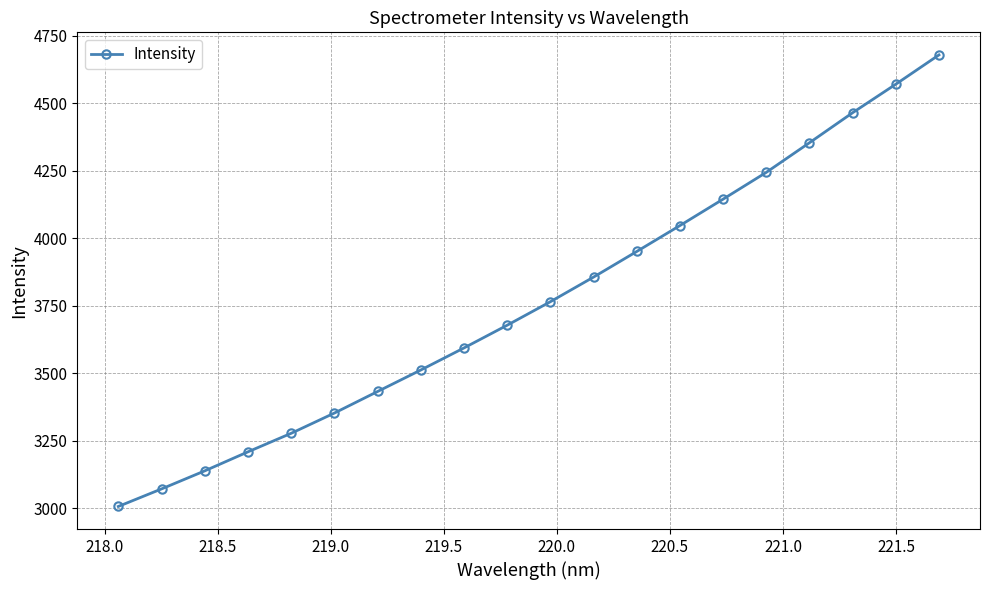

What is the value of the 20th point from the left?

4678.4